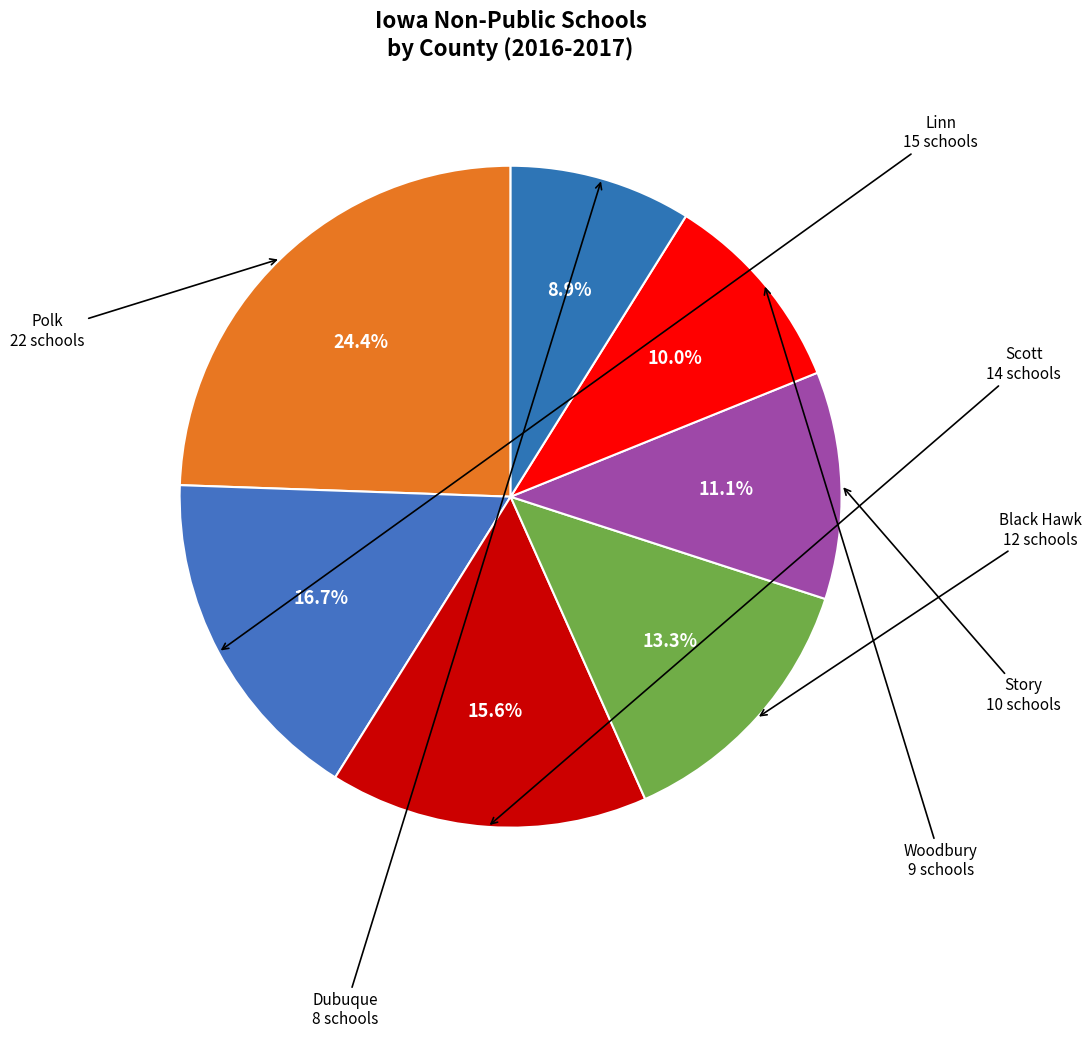

To the nearest percent, what is the difference between the largest and smallest slice percentages?

16%